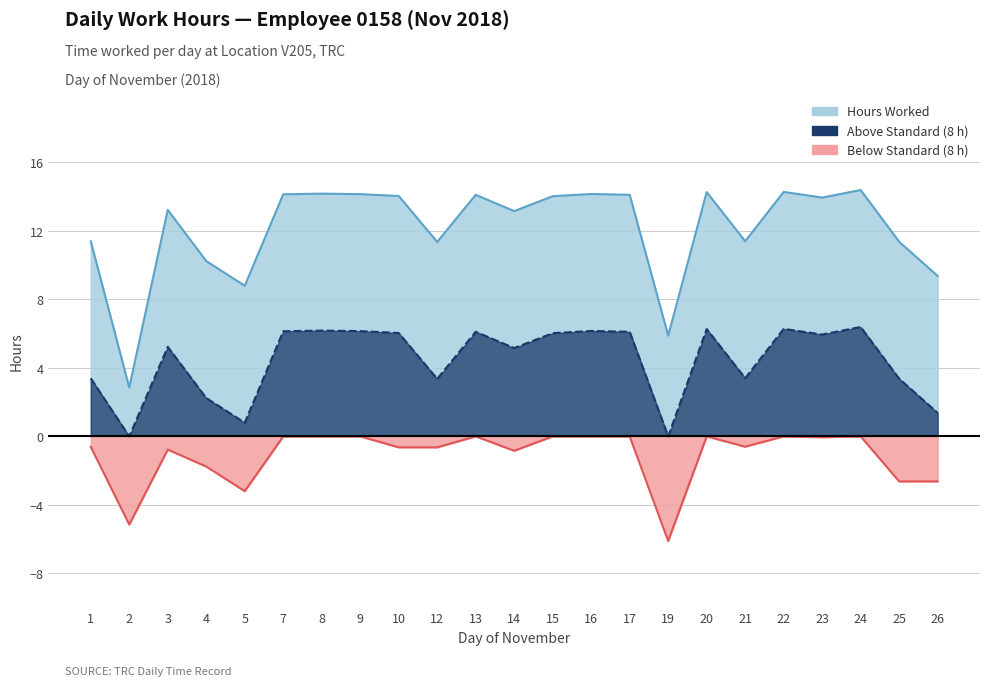

Between 5 and 8, which series saw the biggest shift?

Net (Above Standard)